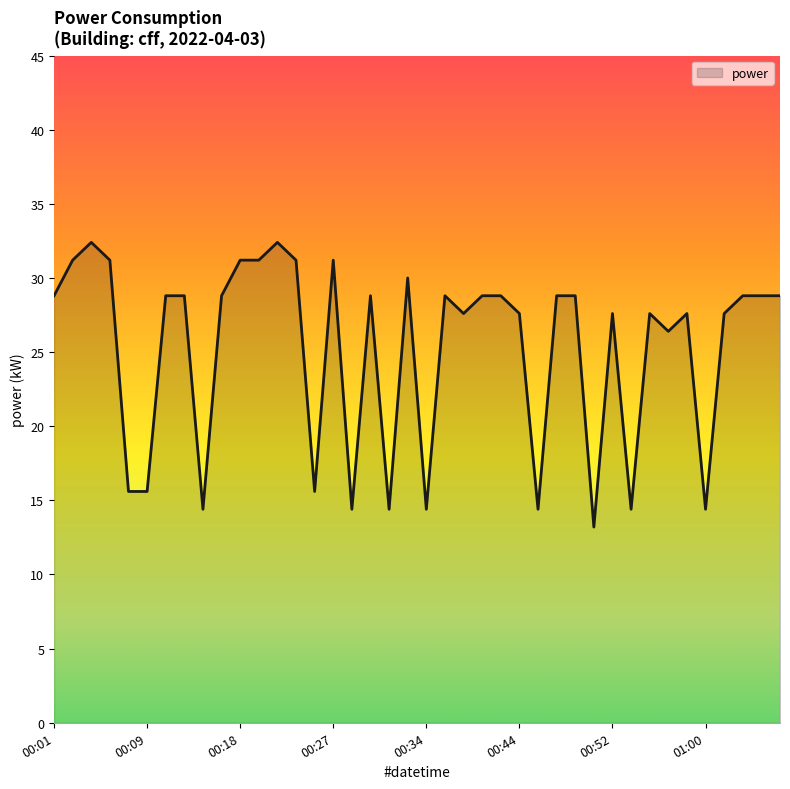

What is the minimum value shown in the chart?

13.2